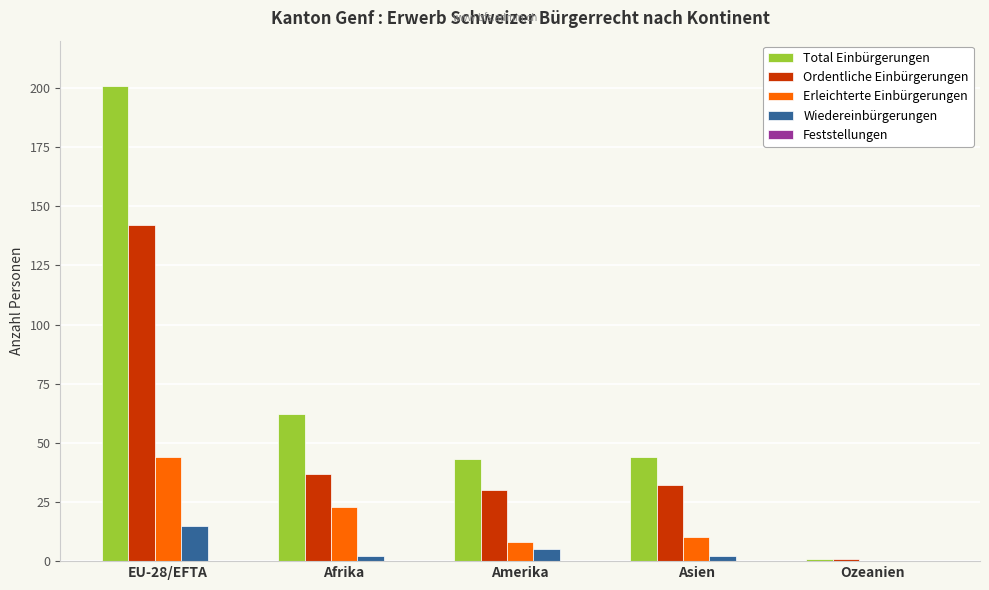

Is the value of Ordentliche Einbürgerungen at EU-28/EFTA greater than the value of Wiedereinbürgerungen at Afrika?

Yes